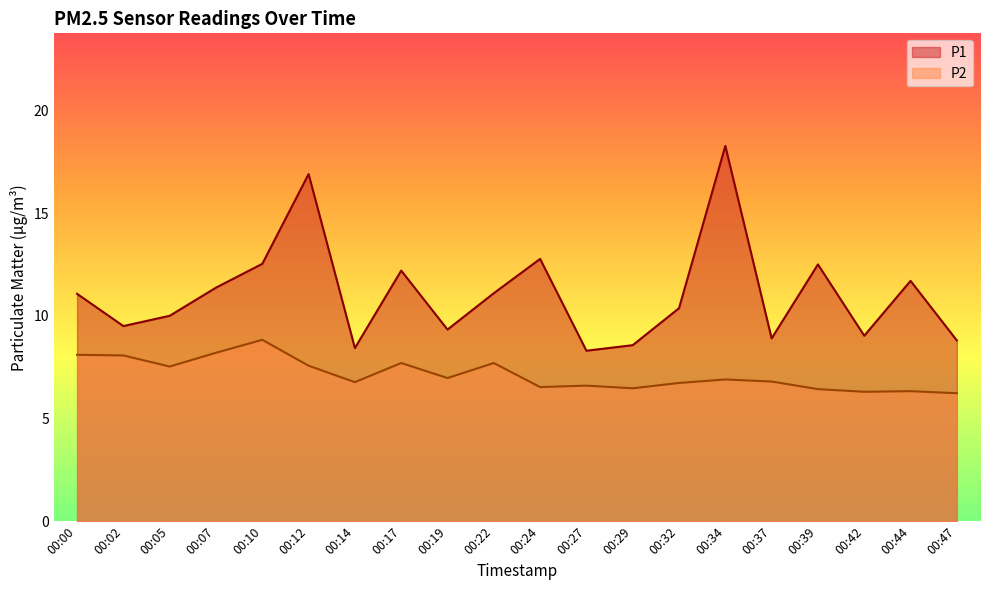

Where does the P1 series first go above 11?

00:00